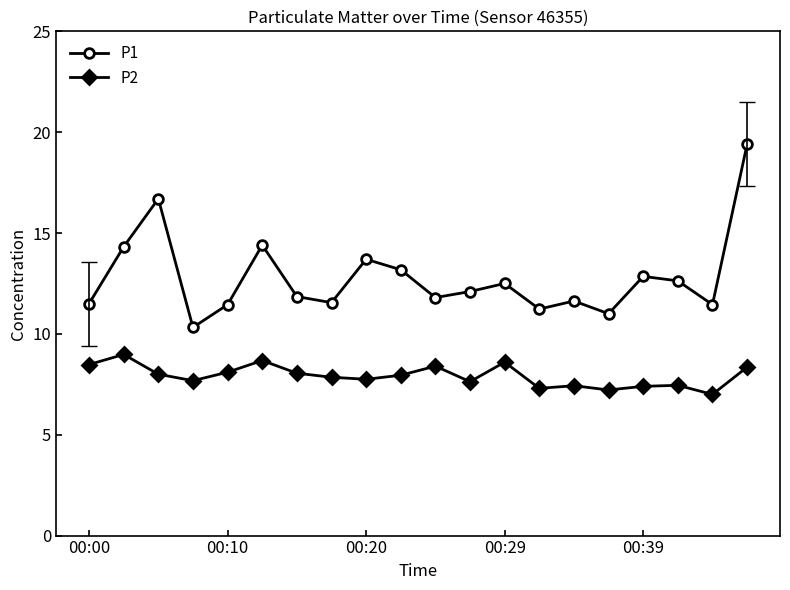

What is the sum of all P1 values?

255.6